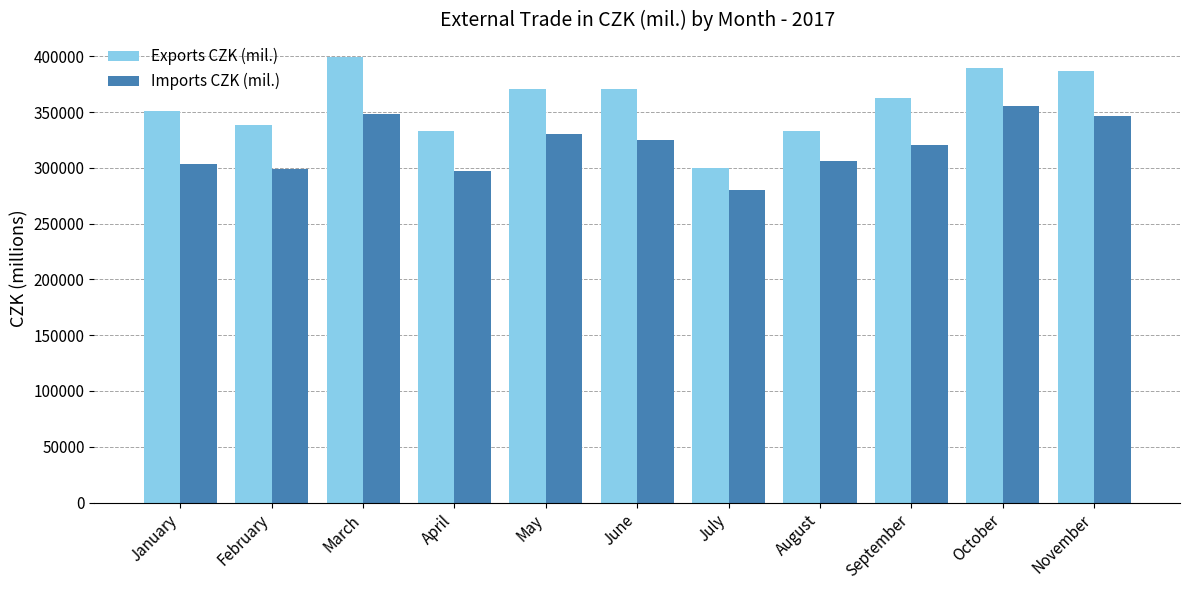

What is the maximum value shown in the chart?

399551